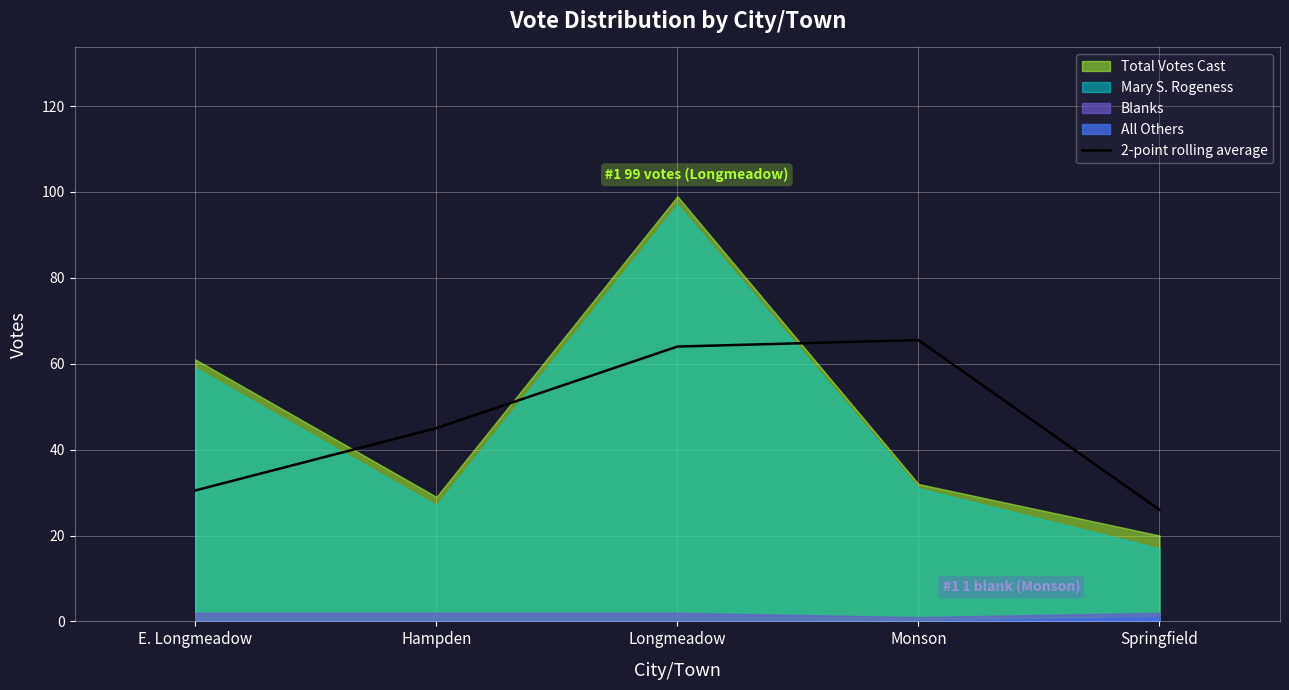

What is the label of the 1st point from the right?

Springfield